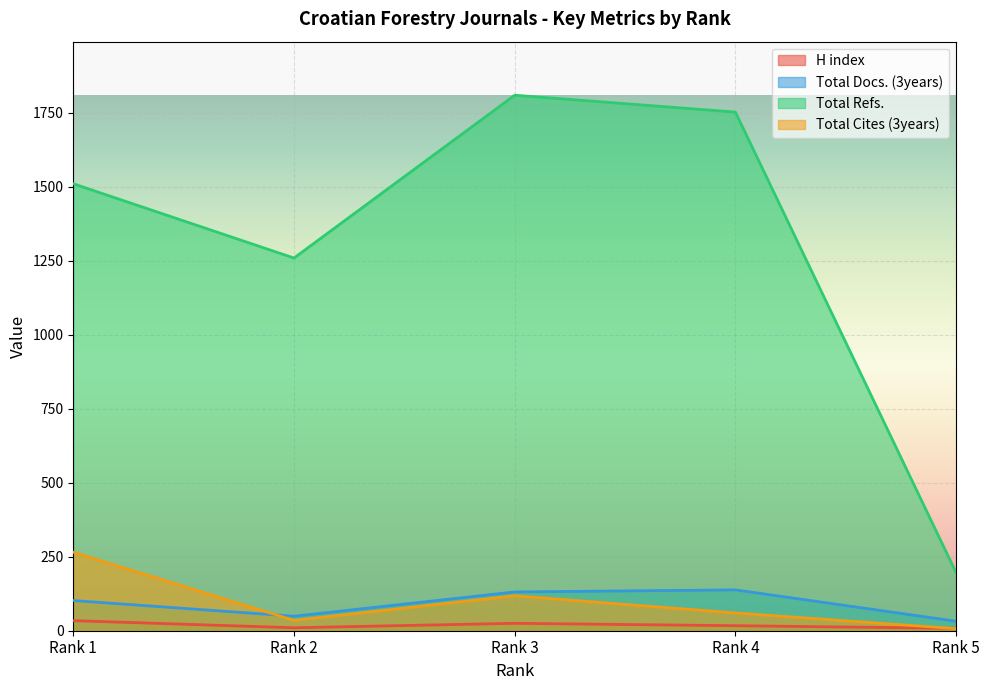

The Total Refs. series shows 42 at Rank 5. True or false?

False